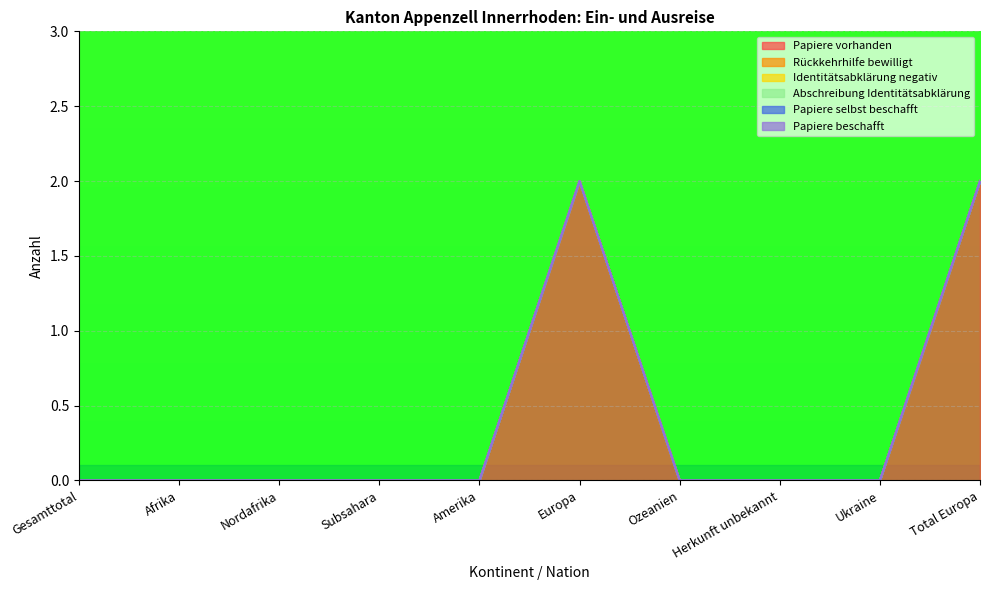

True or false: Rückkehrhilfe bewilligt and Abschreibung Identitätsabklärung intersect in this chart.

False